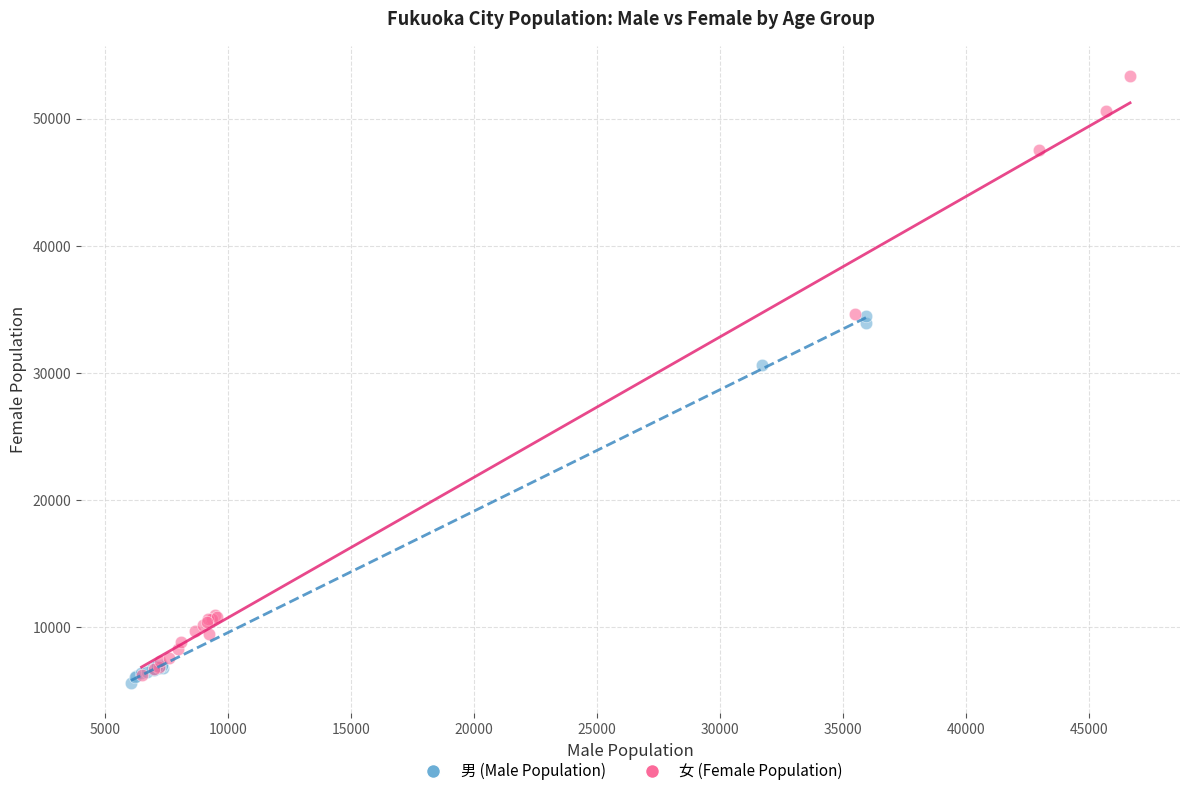

Which series reaches the minimum Y coordinate?

男 (Male Population)